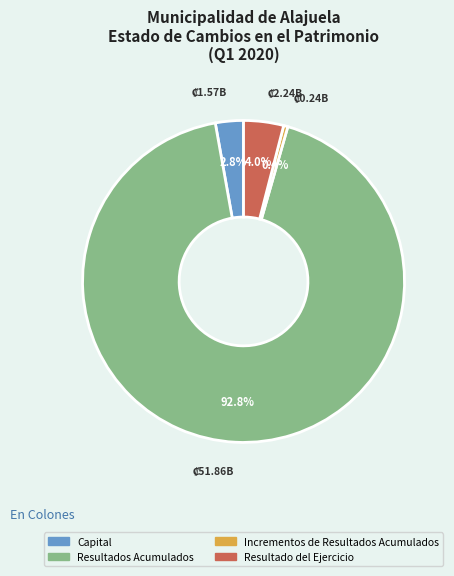

Is the sum of Capital and Resultados Acumulados greater than half?

Yes